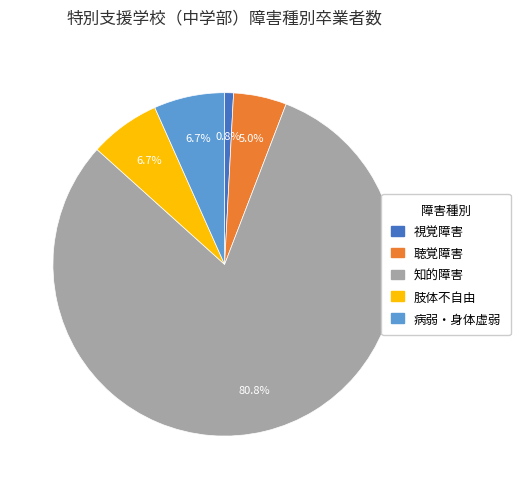

Is 知的障害 the majority of the pie?

Yes